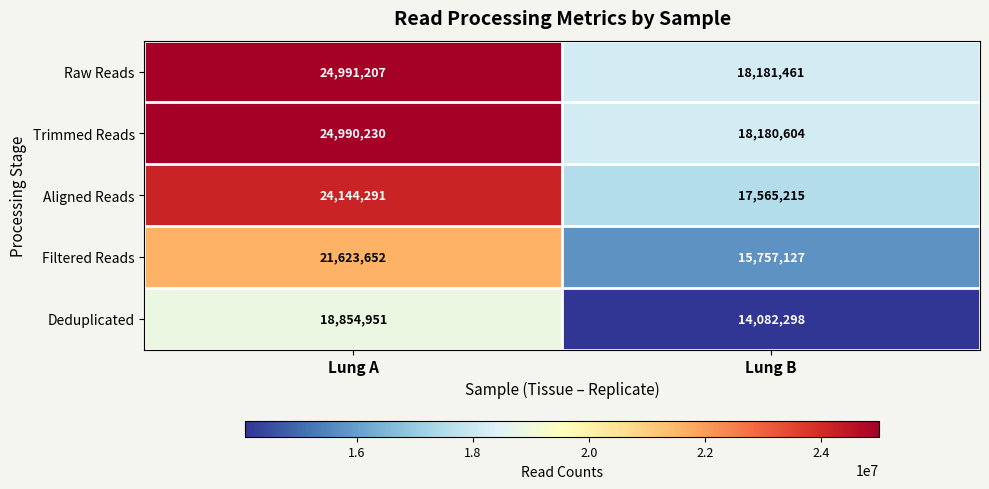

What is the spread (max minus min) of values at Lung B?

4099163